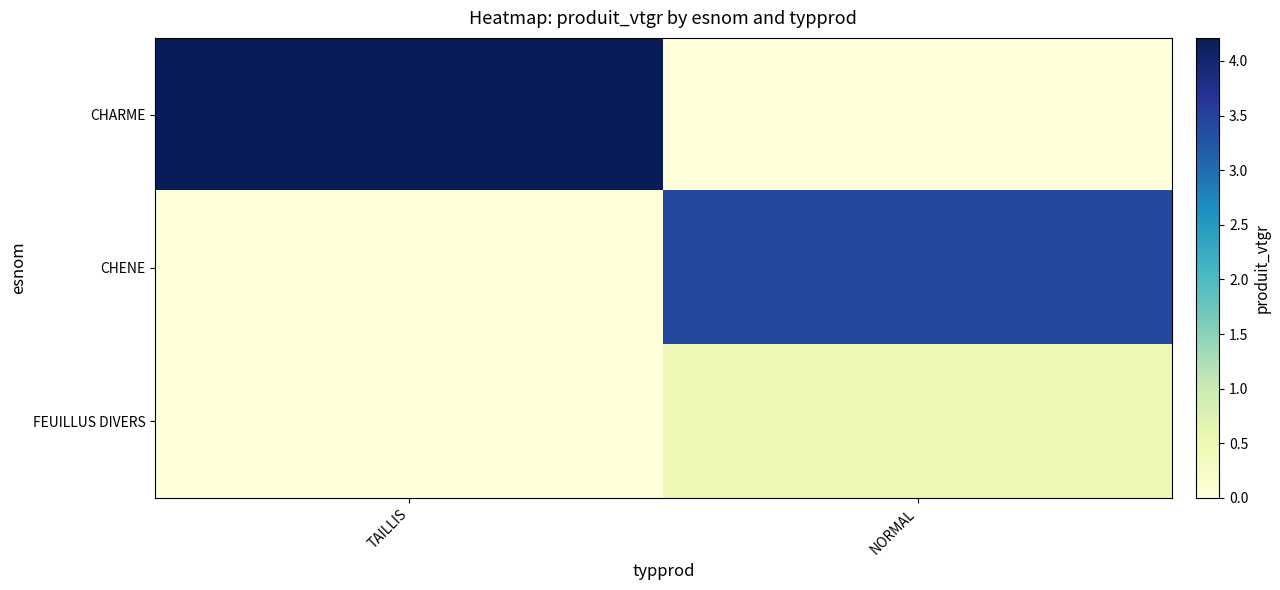

Which series changed the most between TAILLIS and NORMAL?

CHARME